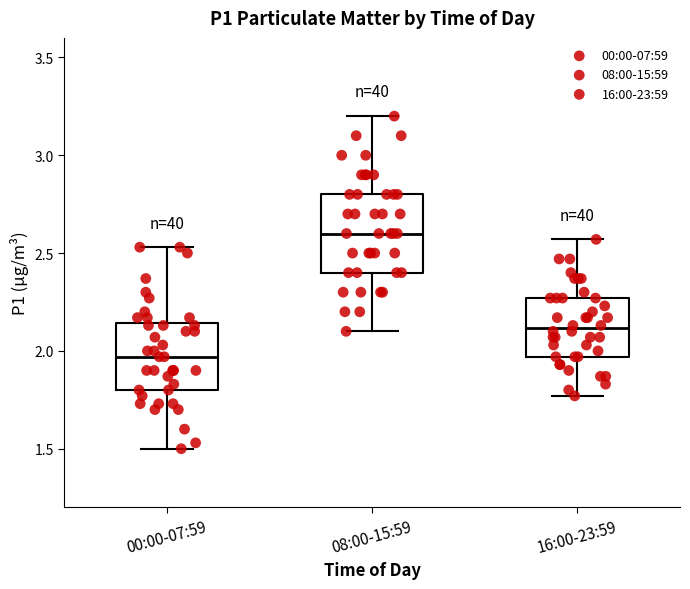

Which box has the lowest median line?

00:00-07:59